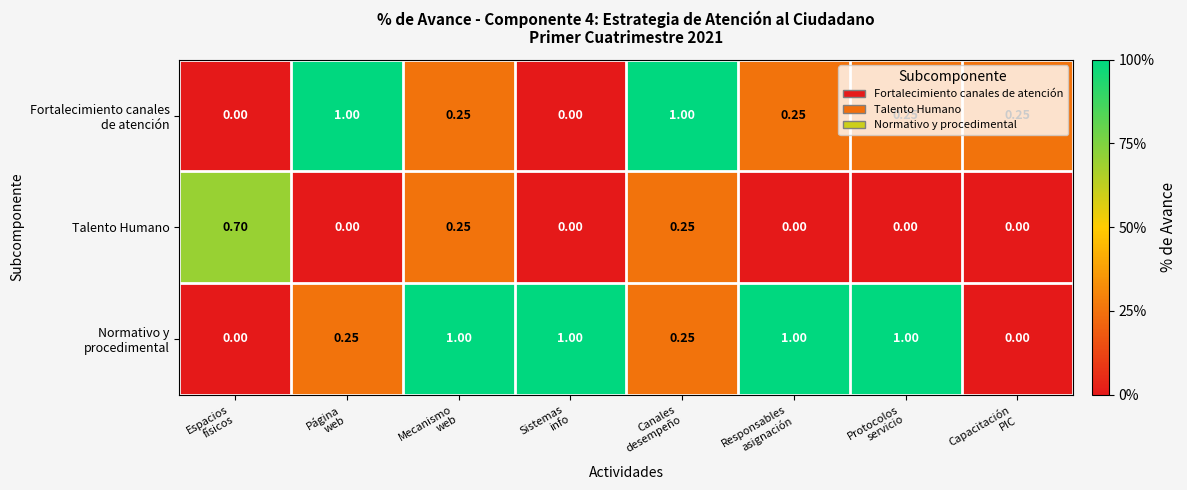

Between Espacios
físicos and Capacitación
PIC, which series saw the biggest shift?

Talento Humano